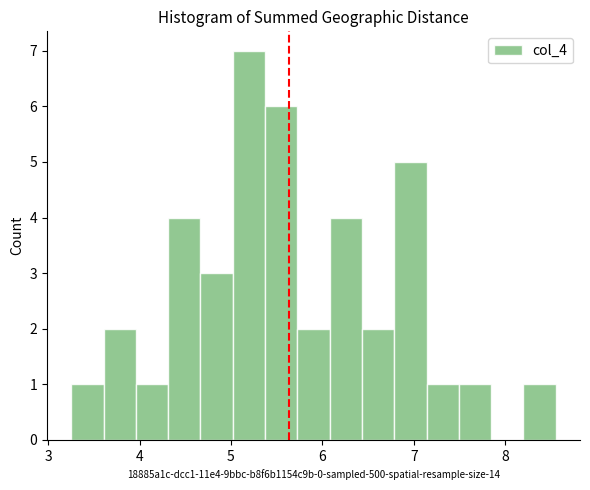

Read against the x-axis, roughly where is the centre of the tallest bar?

5.2